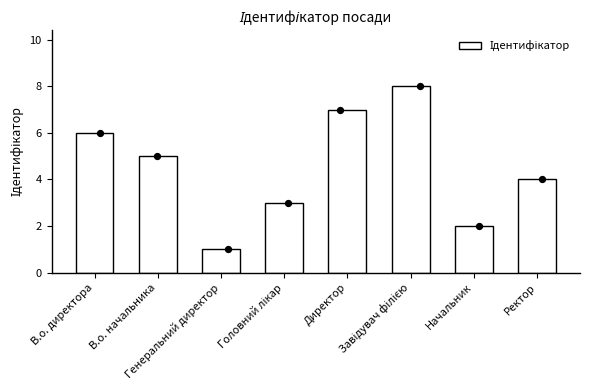

Which has a higher value, Начальник or Завідувач філією?

Завідувач філією